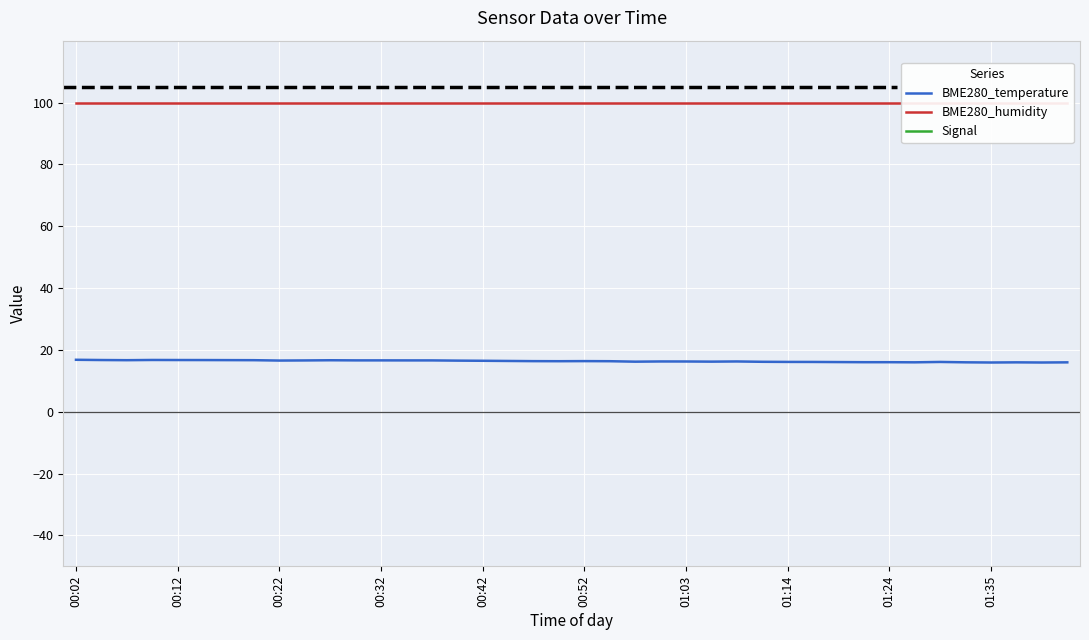

Rank the series by their average value, from lowest to highest.

Signal, BME280_temperature, BME280_humidity